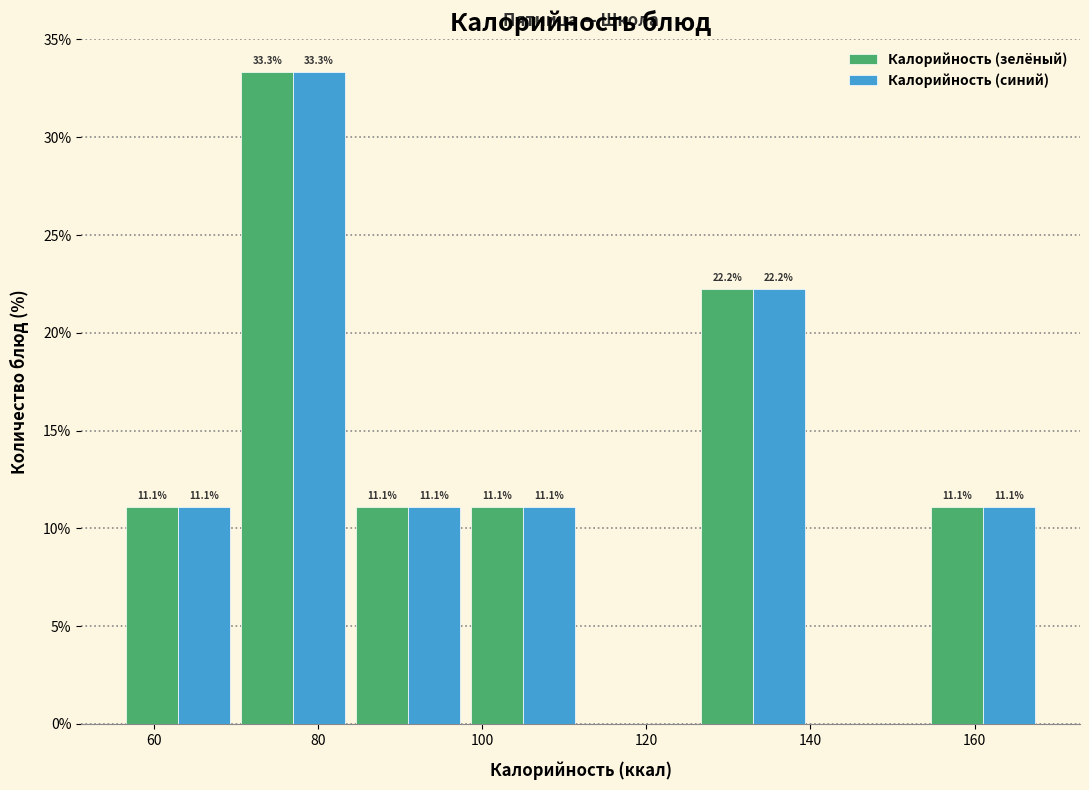

In the Калорийность (синий) series, which range on the x-axis has the tallest bar?

70 to 84